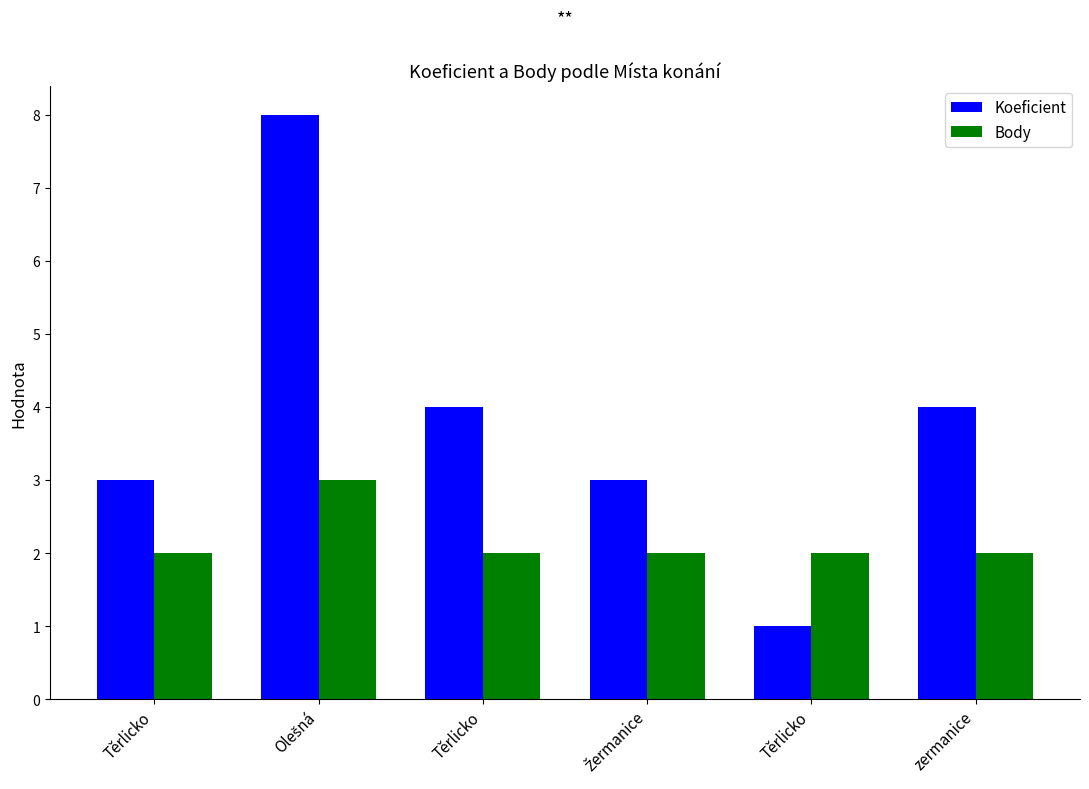

How many values in the Koeficient series are below 4?

3